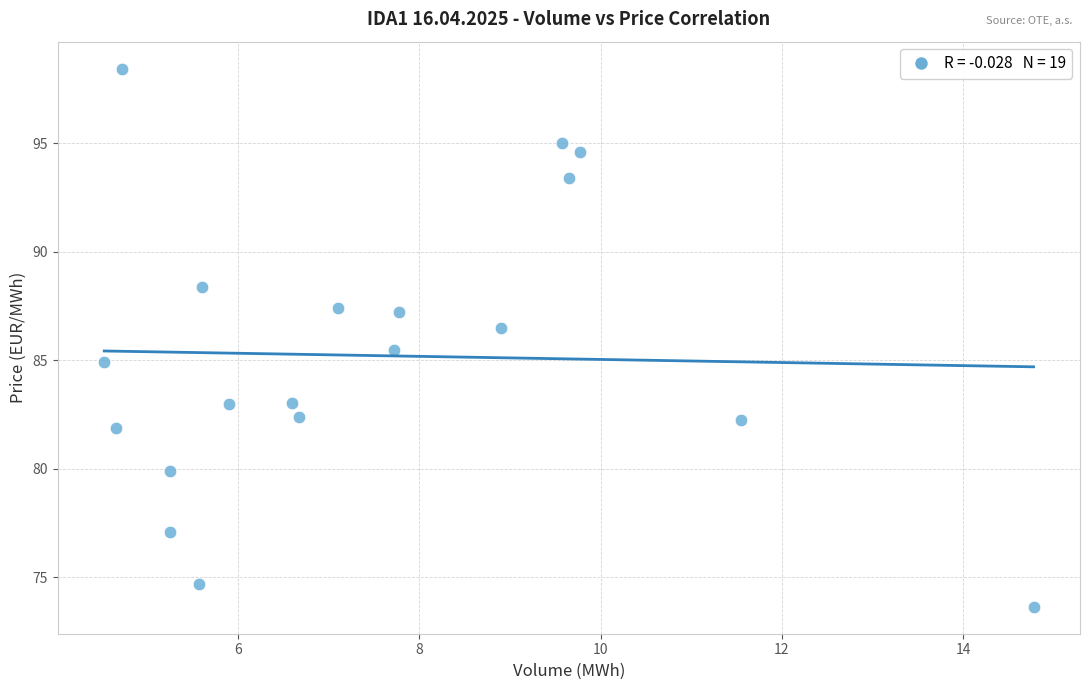

What is the range of Y values (max minus min)?

24.8